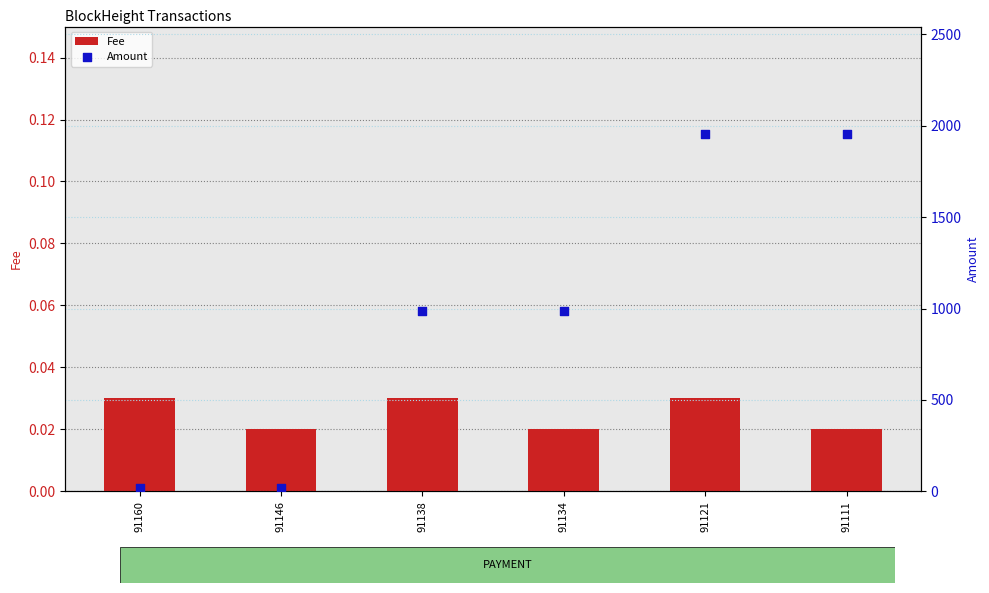

Which series has the largest Y range (max minus min)?

Amount